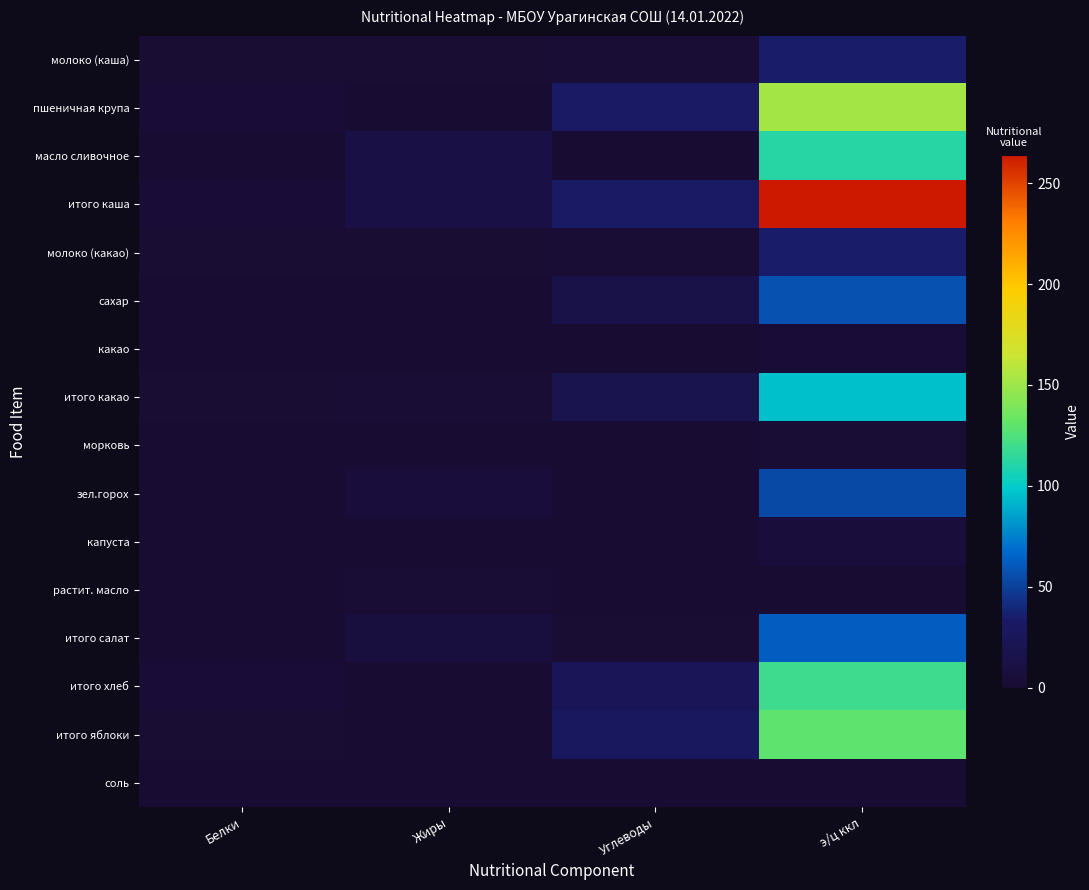

Between Углеводы and э/ц ккл, which series saw the biggest shift?

итого каша